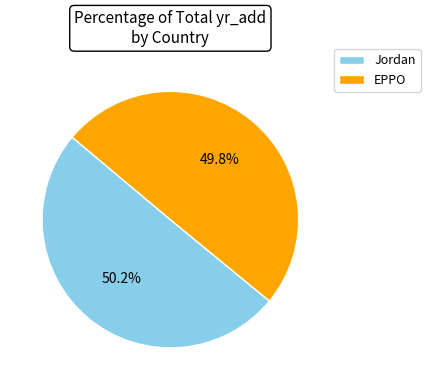

What is the ratio of the value at EPPO to the value at Jordan?

1.0